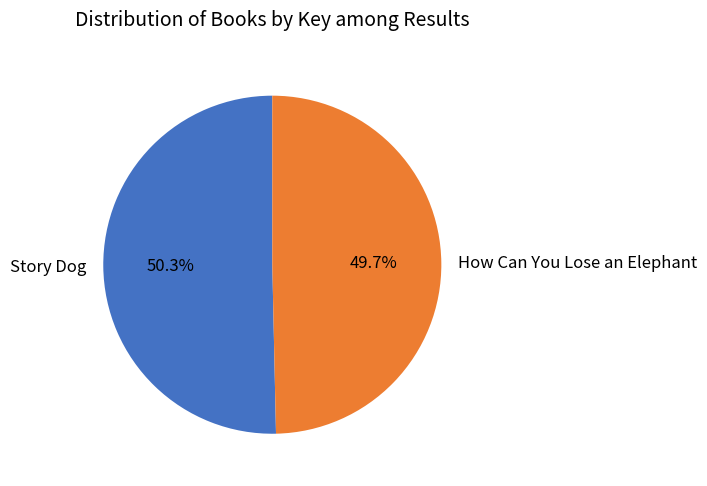

The How Can You Lose an Elephant slice represents 50% of the pie. True or false?

True